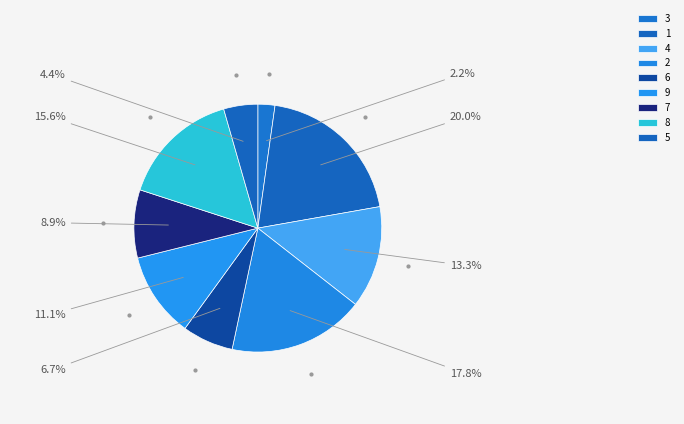

What percentage is the 7 slice, to the nearest percent?

9%